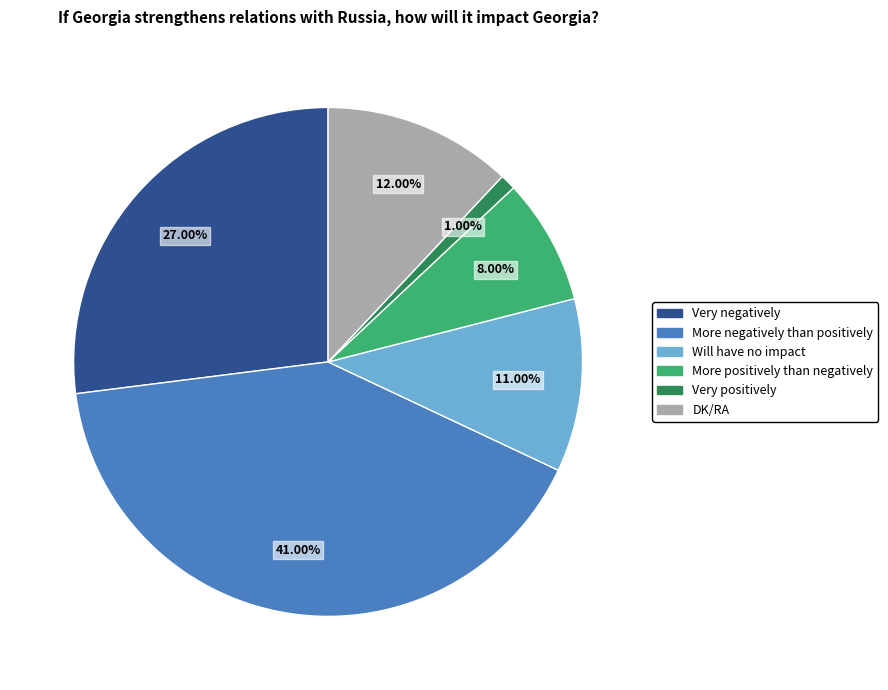

To the nearest percent, what is the difference between the Will have no impact and Very positively slice percentages?

10%